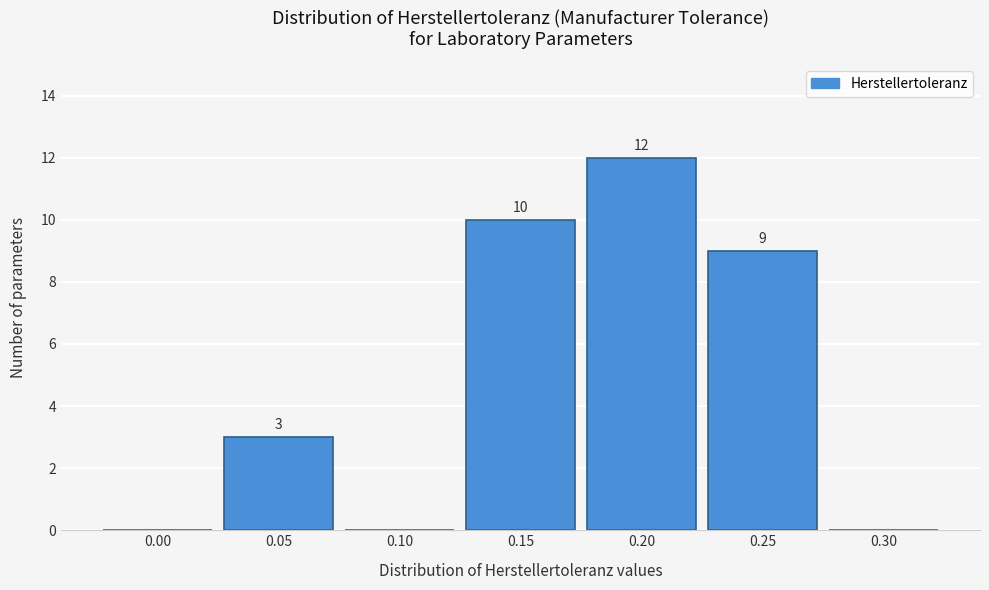

Reading left to right, list all the values displayed in this chart.

0.00=0	0.05=3	0.10=0	0.15=10	0.20=12	0.25=9	0.30=0